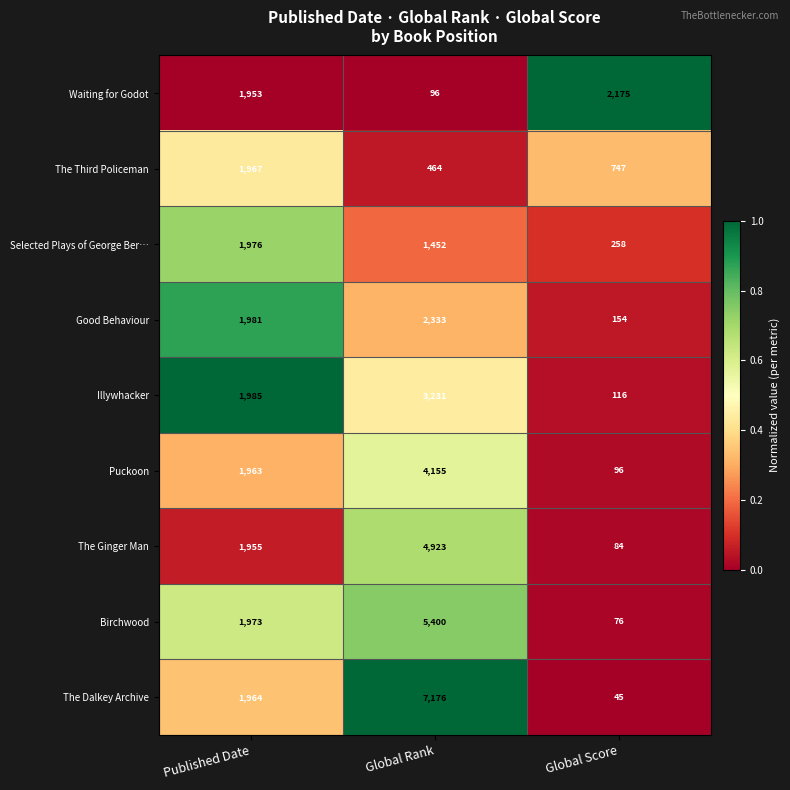

Rank the categories by Illywhacker value from highest to lowest.

Global Rank, Published Date, Global Score